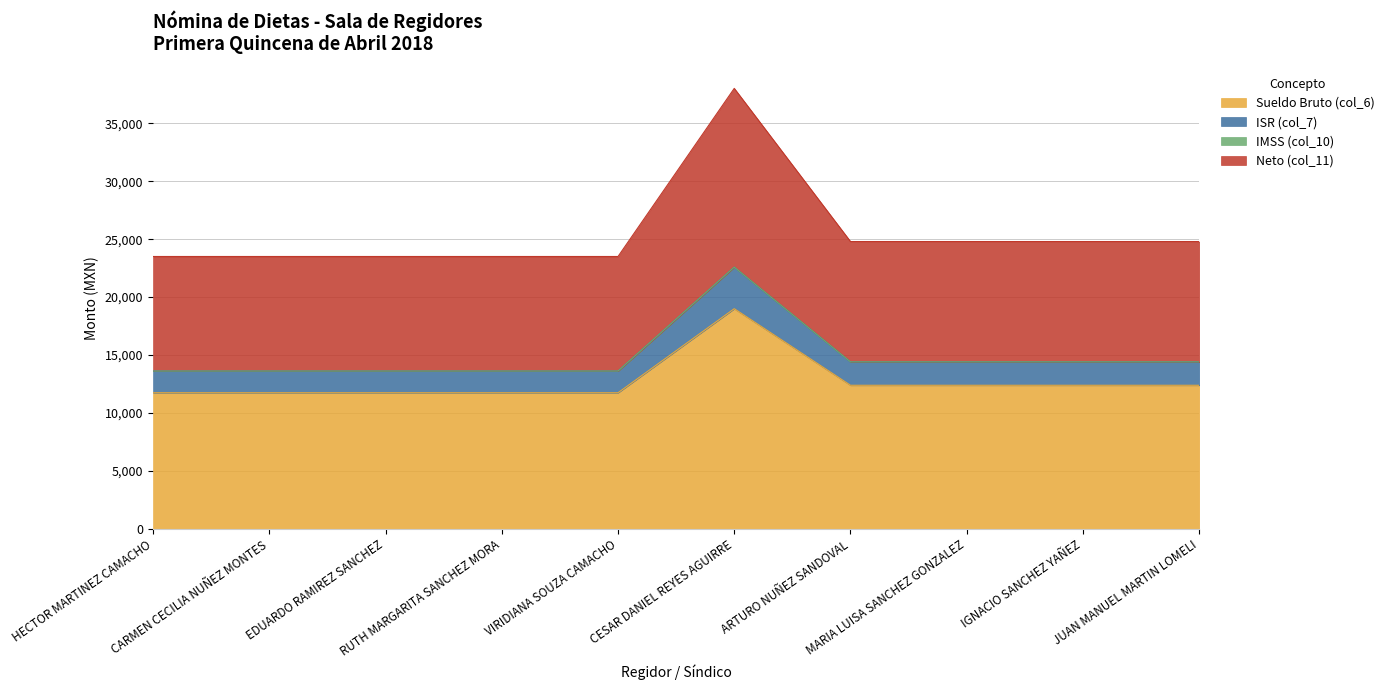

What is the label of the 10th point from the right?

HECTOR MARTINEZ CAMACHO